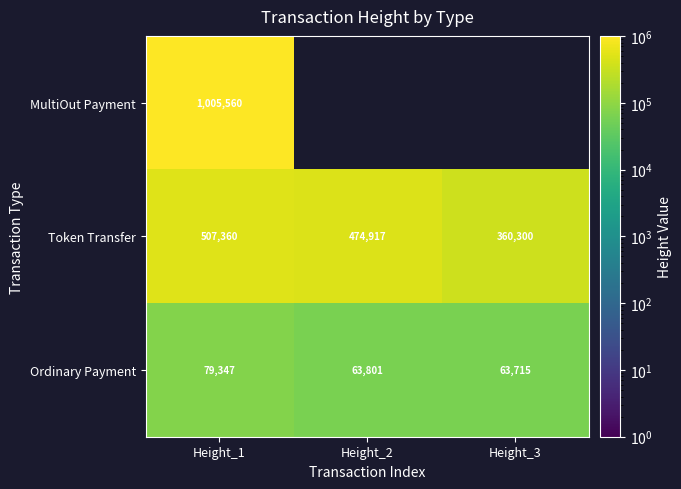

At Height_1, list the series in order from largest to smallest.

MultiOut Payment, Token Transfer, Ordinary Payment